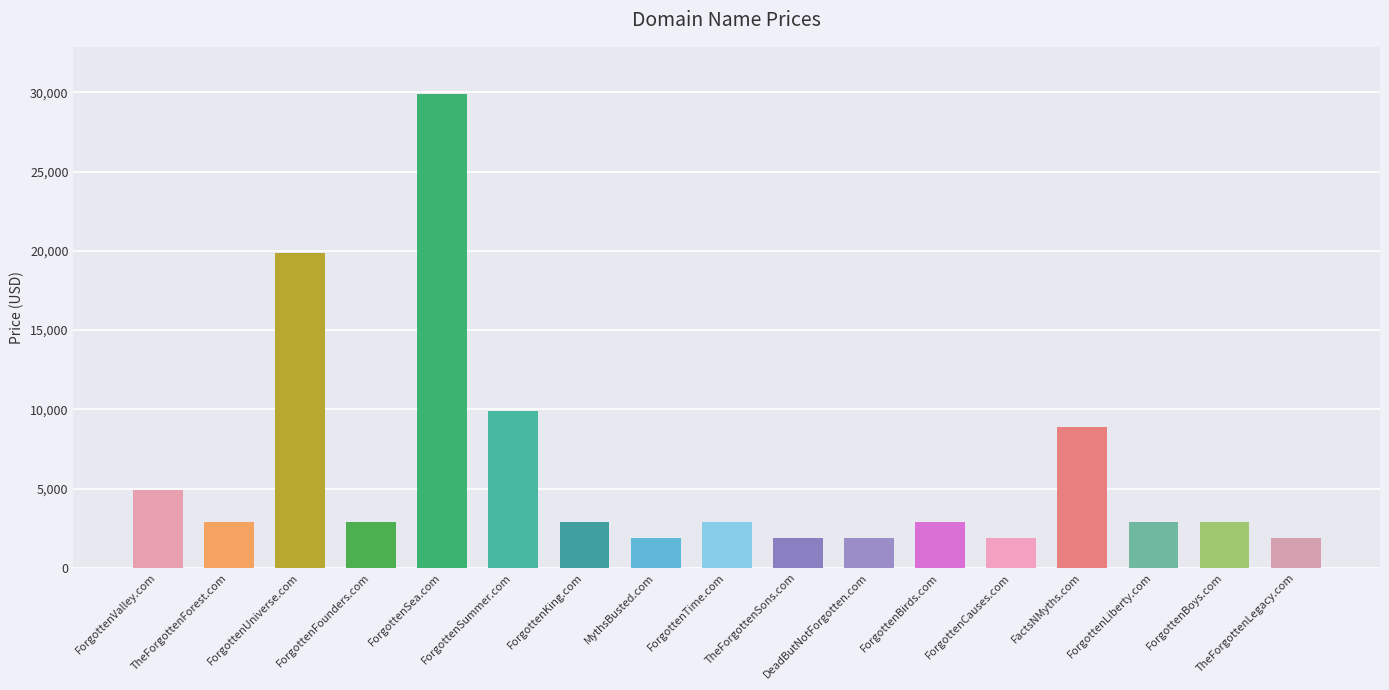

Which label corresponds to the largest value in the chart?

ForgottenSea.com